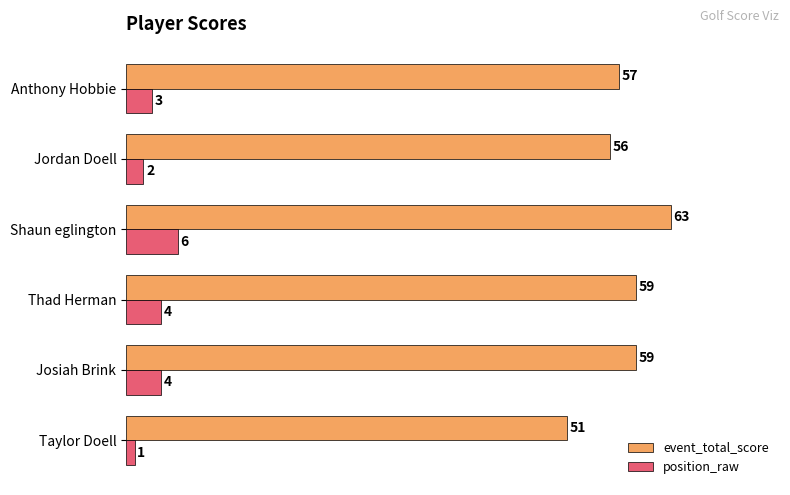

What is the difference between the maximum and minimum values in the position_raw series?

5